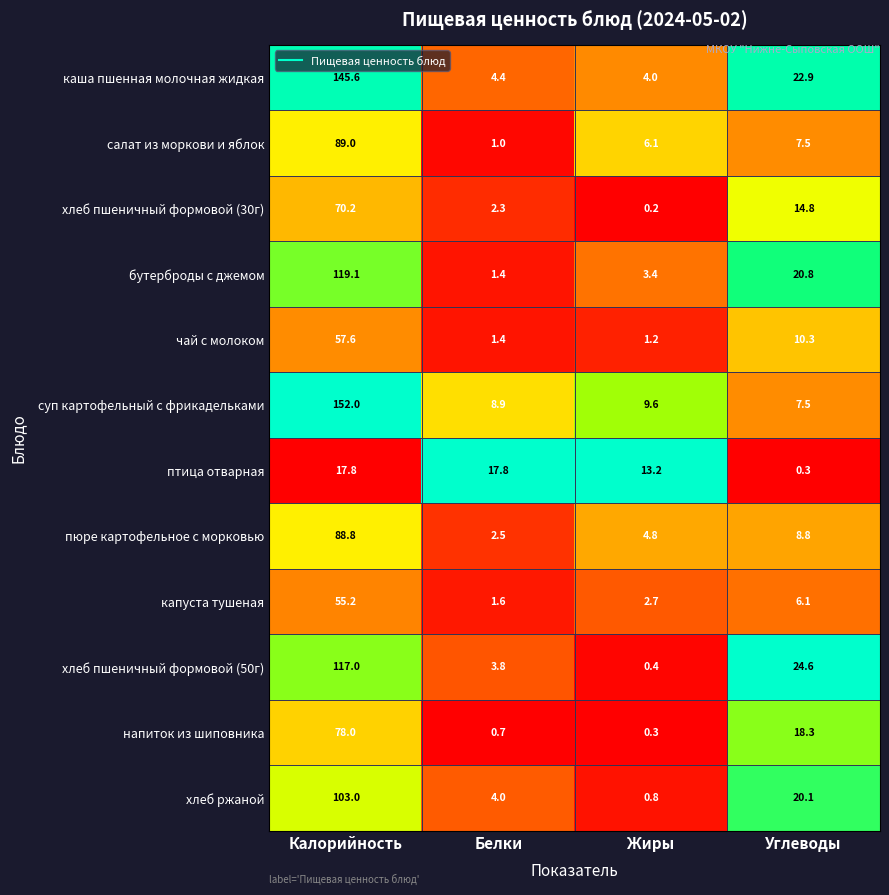

Which series has the widest spread of values?

суп картофельный с фрикадельками